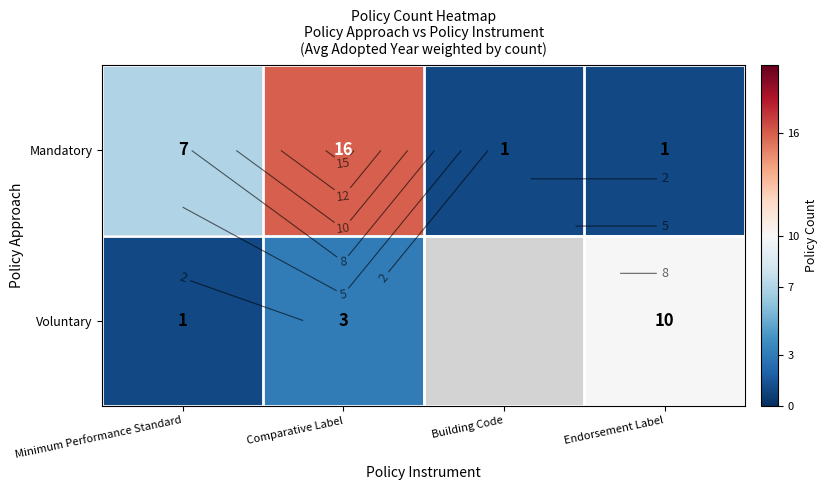

How many categories are shown in the chart?

4